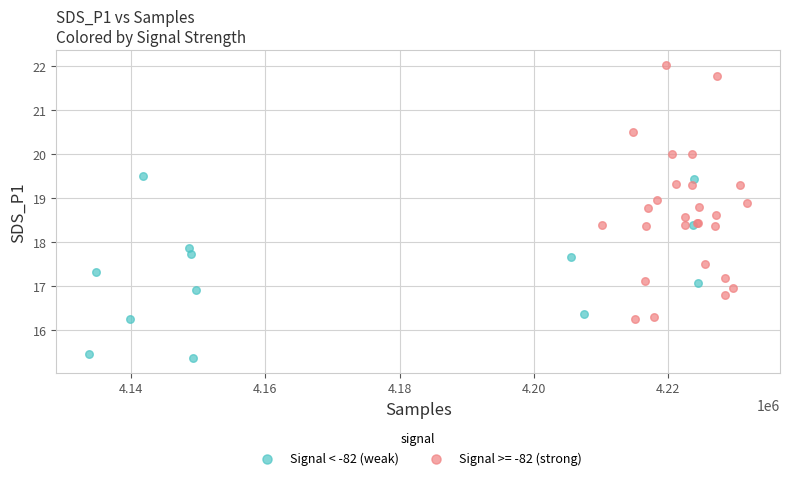

Which series contains the lowest Y value?

Signal < -82 (weak)